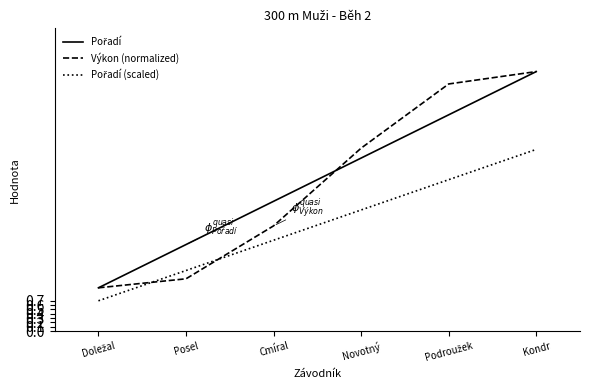

What position from the left is Cmíral?

3